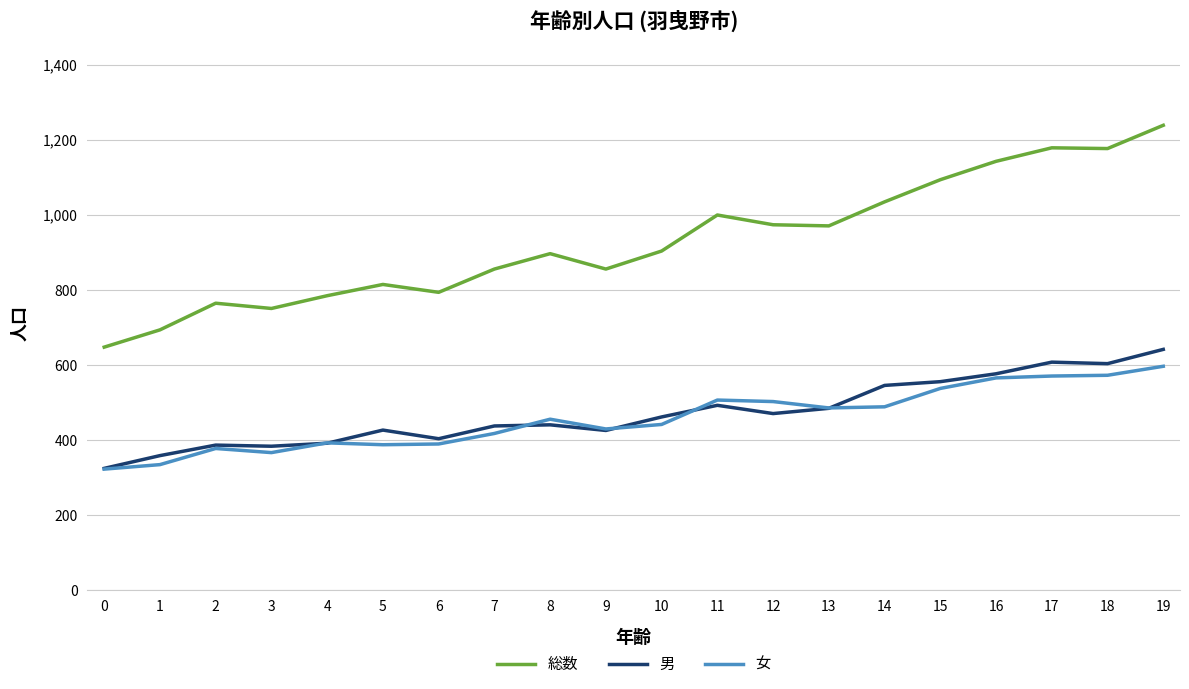

At how many categories does at least one series exceed 836?

13